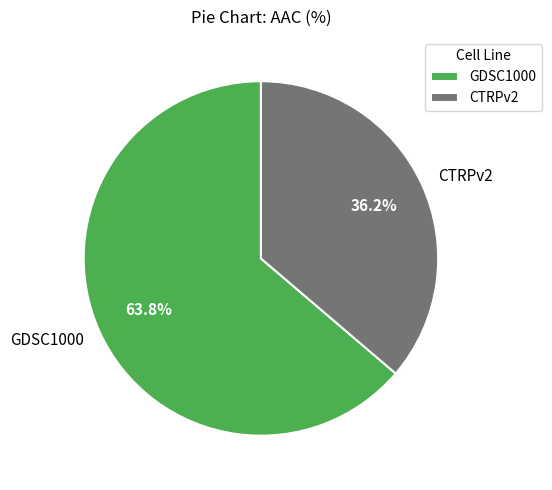

The CTRPv2 slice represents 36% of the pie. True or false?

True